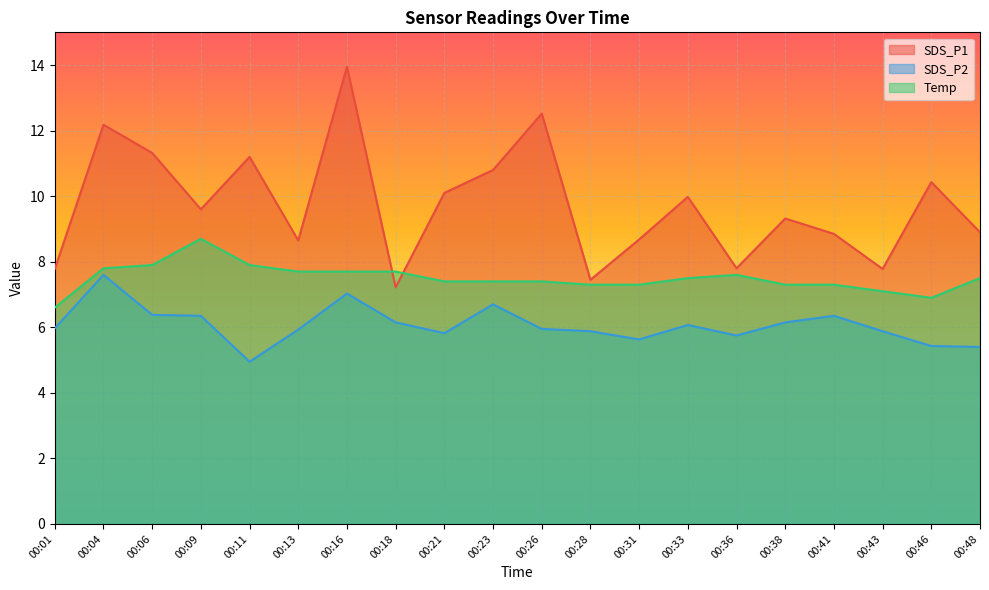

True or false: SDS_P1 has a value of 7.2 at 00:18.

True